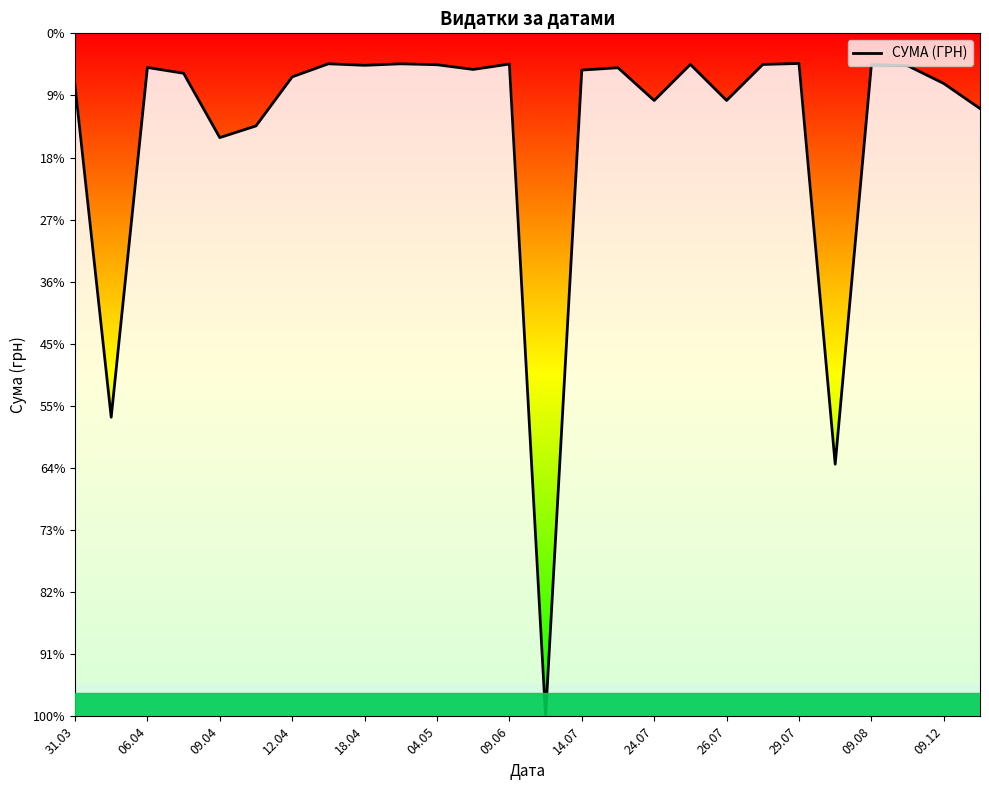

What is the difference between the values at 17 and 14.07?

164.2